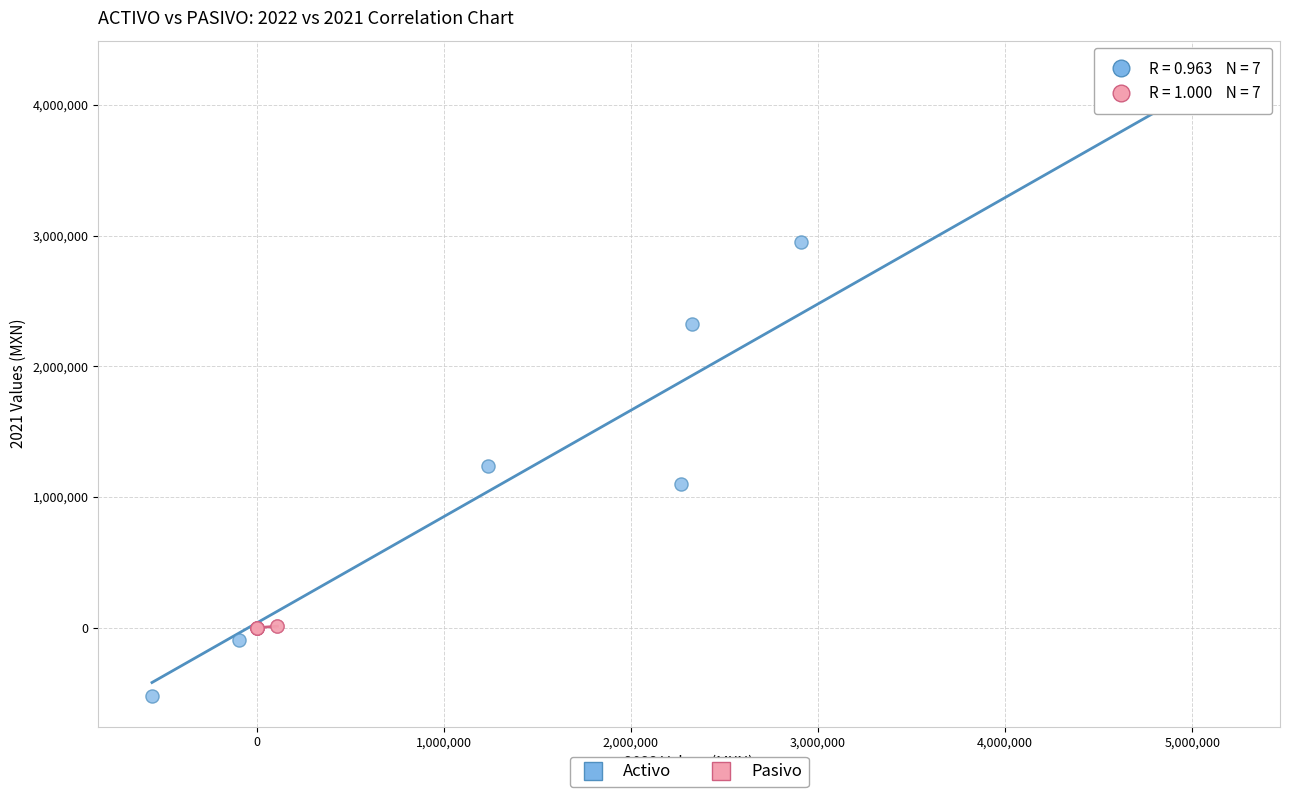

Which series contains the highest Y value?

Activo